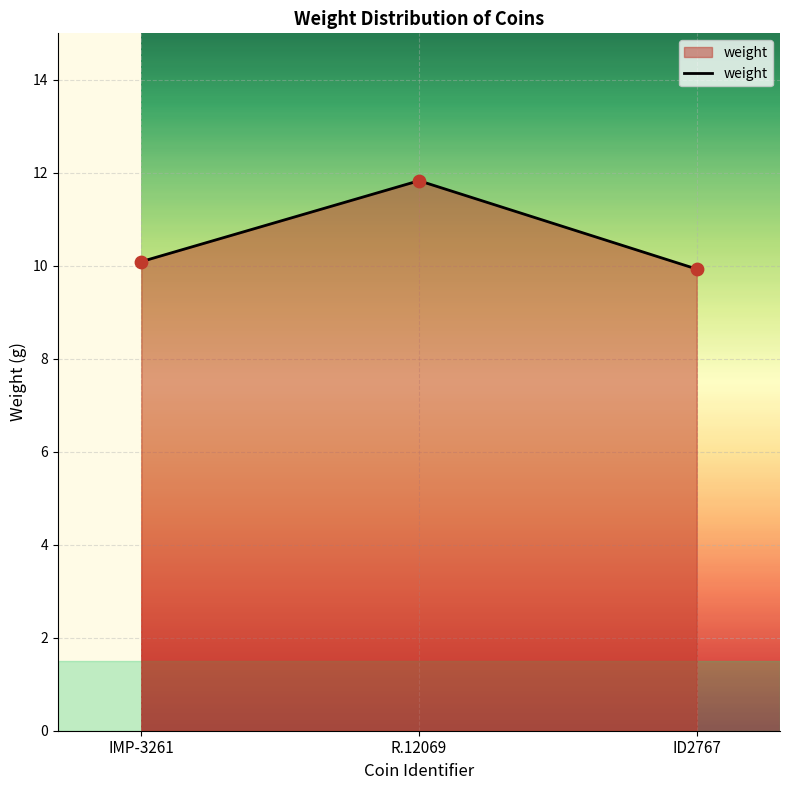

Between R.12069 and IMP-3261, which is larger?

R.12069